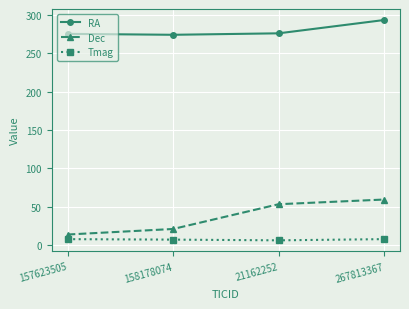

What are all the series names shown in the legend?

RA, Dec, Tmag